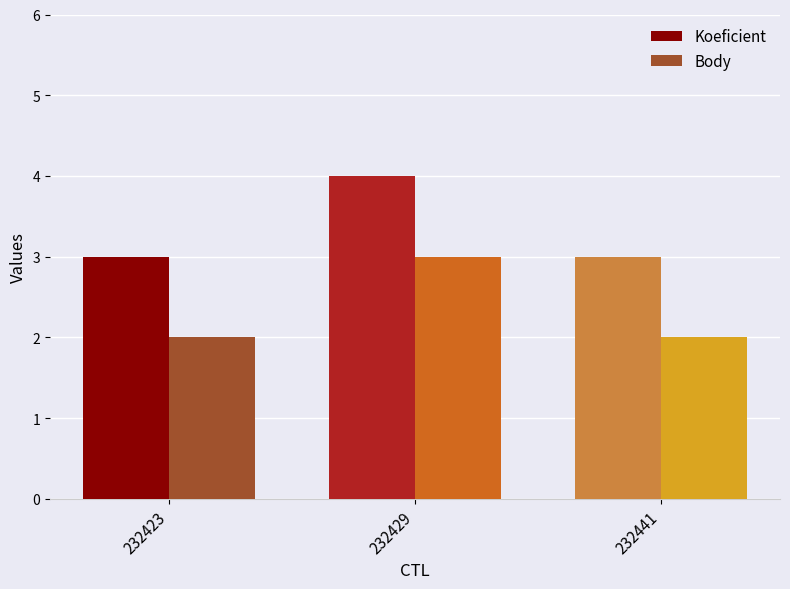

What are all the series names shown in the legend?

Koeficient, Body